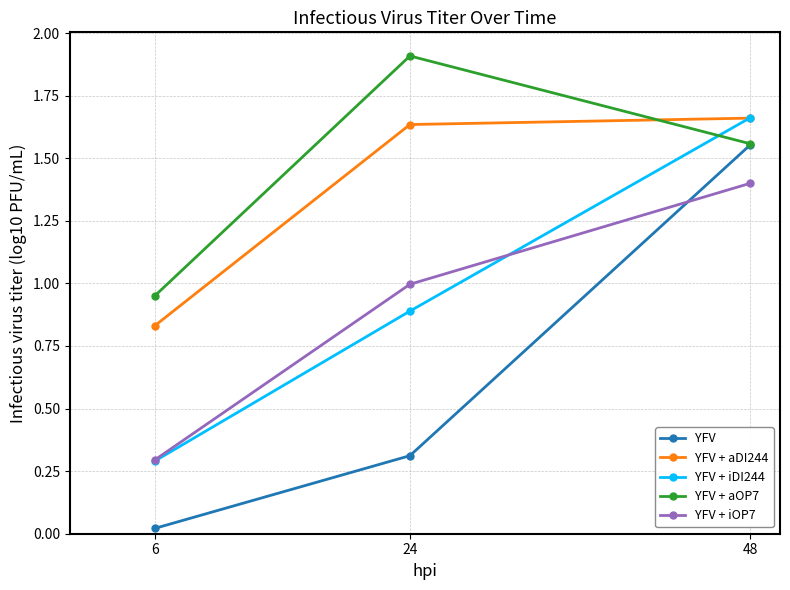

At which label does YFV + aOP7 reach its minimum?

6